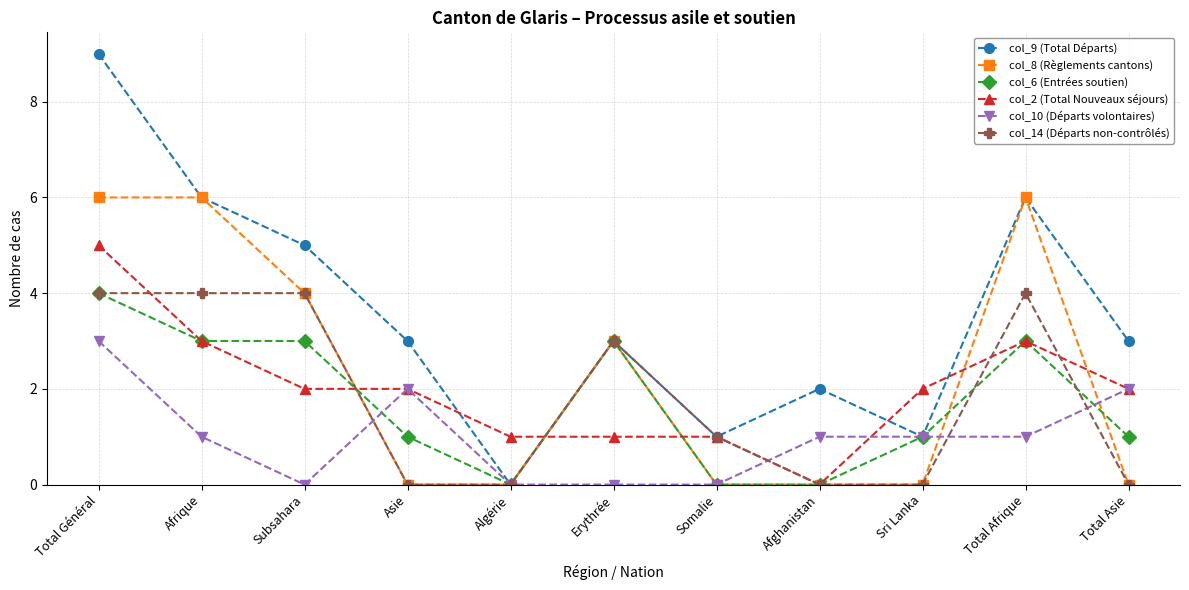

Is the value of col_9 (Total Départs) at Afghanistan greater than the value of col_8 (Règlements cantons) at Total Afrique?

No